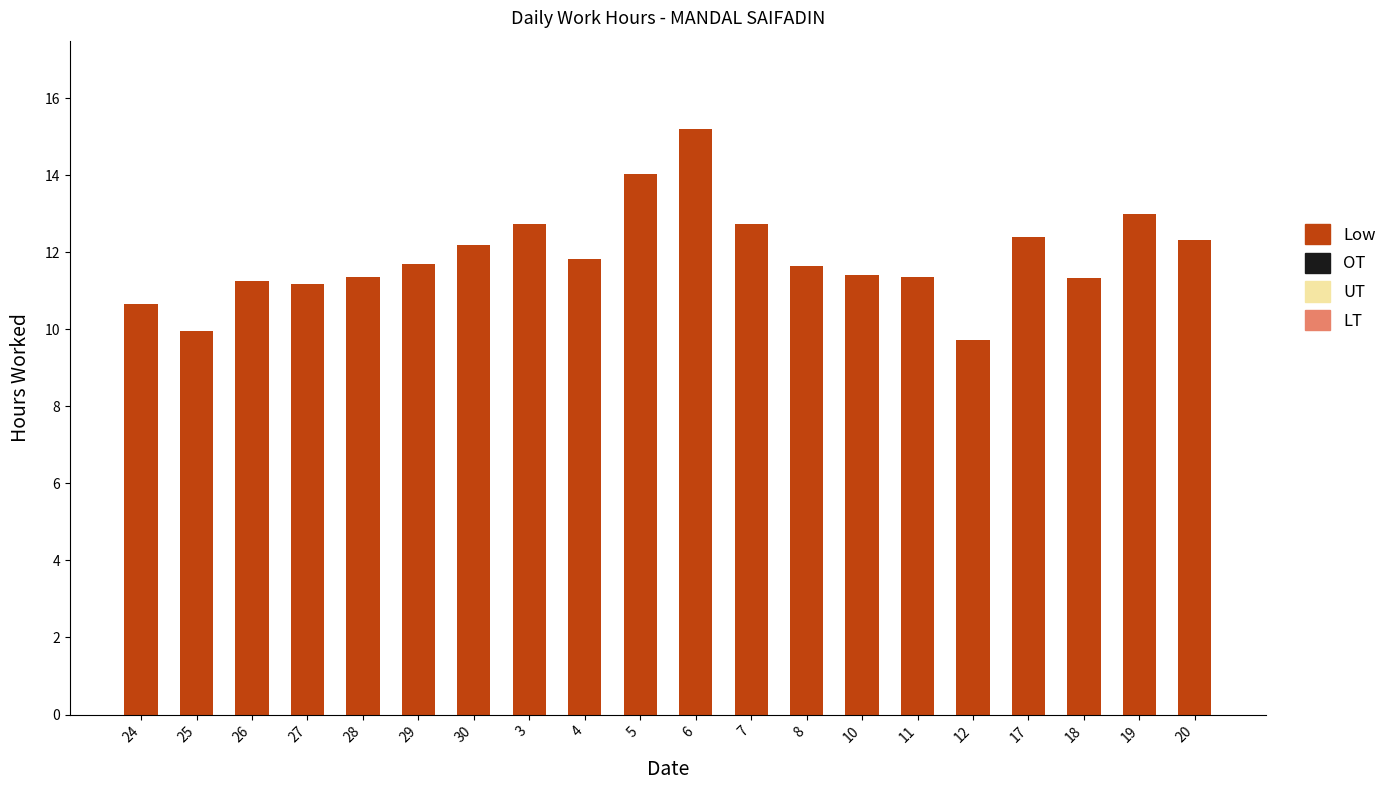

How many bars are there in total?

20